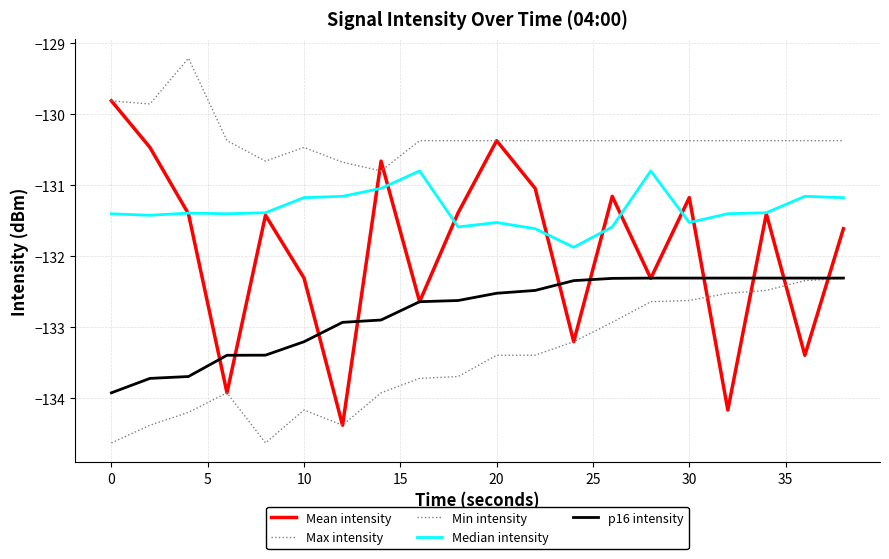

How many lines are shown in the chart?

5